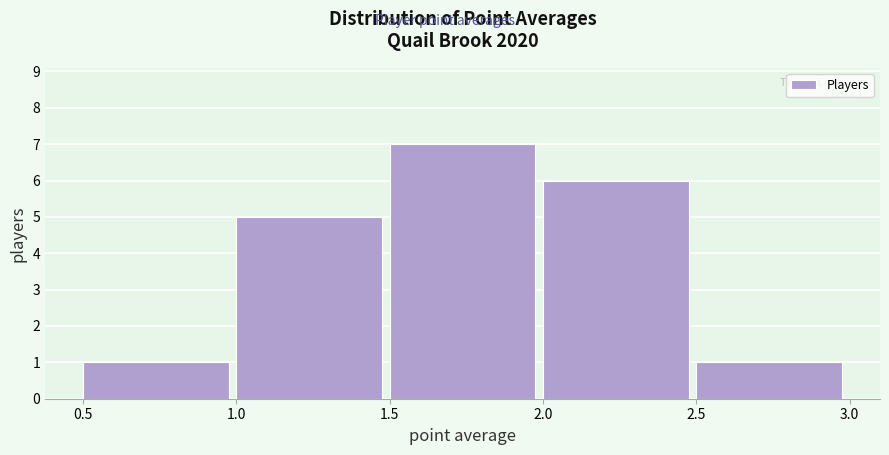

Reading left to right, list every bar in this chart as the range it spans on the x-axis followed by its height. The values are not printed on the chart, so give them approximately, as read against the axis.

0.5 to 1.0: 1
1.0 to 1.5: 5
1.5 to 2.0: 7
2.0 to 2.5: 6
2.5 to 3.0: 1